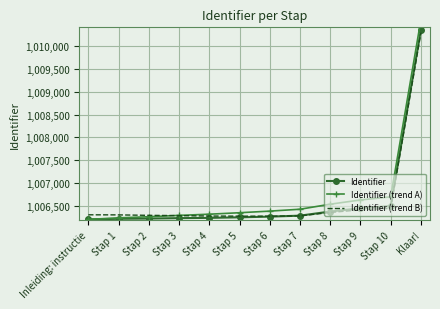

True or false: Identifier has a value of 1006215 at Inleiding: instructie.

True